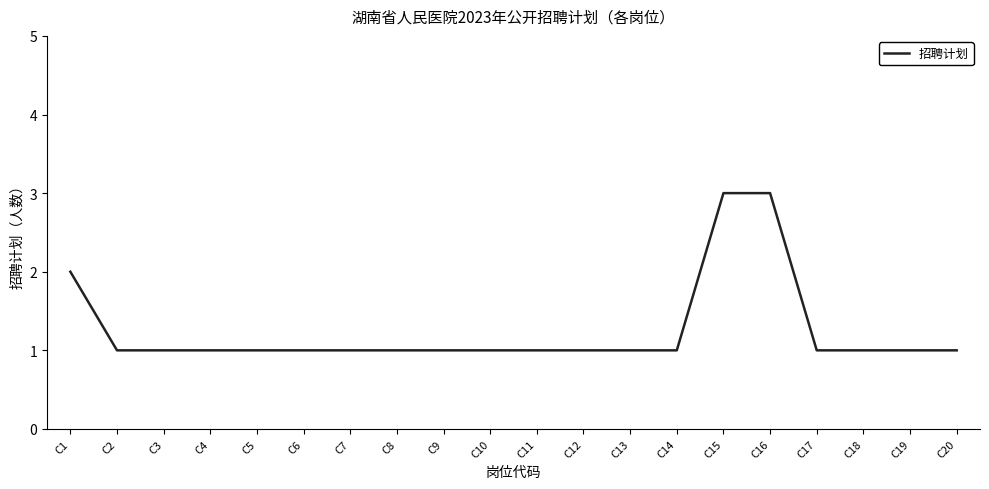

Approximately how many times larger is the value at C5 compared to C11?

1.0